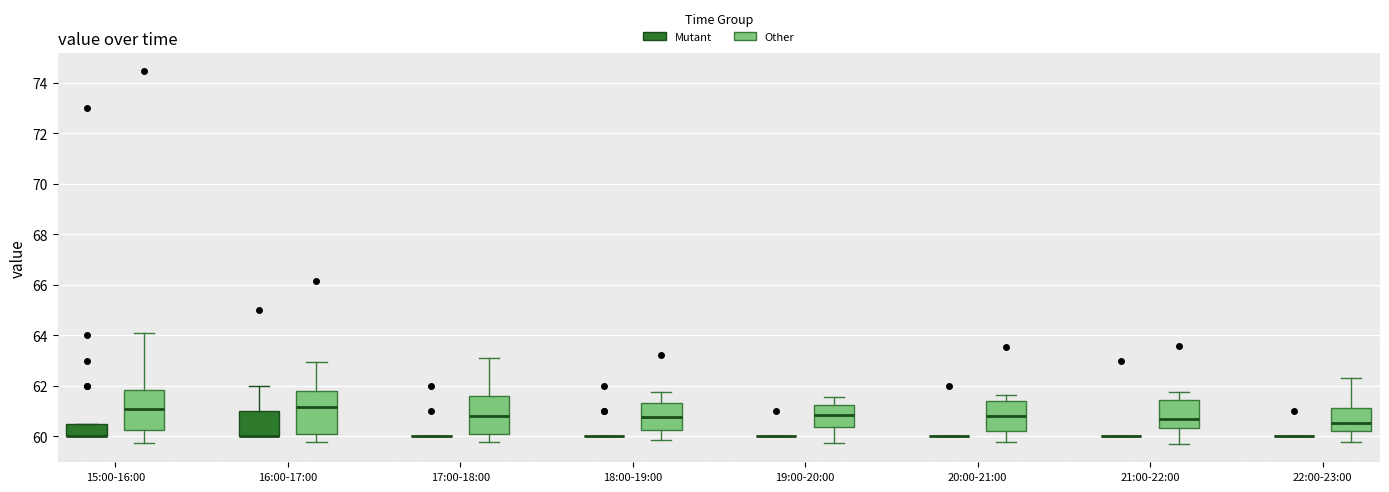

Reading left to right, transcribe this box plot: for each box, give where its median line is, the range the box spans, and where its two whiskers end, as read against the y-axis. The values are not printed on the chart, so give them approximately, as read against the axis.

15:00-16:00 (Mutant): median 60.0 (drawn on the box's lower edge), box 60.0 to 60.6, whiskers 60.0 to 60.6
15:00-16:00 (Other): median 61.0, box 60.2 to 61.8, whiskers 59.8 to 64.0
16:00-17:00 (Mutant): median 60.0 (drawn on the box's lower edge), box 60.0 to 61.0, whiskers 60.0 to 62.0
16:00-17:00 (Other): median 61.2, box 60.2 to 61.8, whiskers 59.8 to 63.0
17:00-18:00 (Mutant): box collapsed to a line at 60.0, whiskers 60.0 to 60.0
17:00-18:00 (Other): median 60.8, box 60.2 to 61.6, whiskers 59.8 to 63.0
18:00-19:00 (Mutant): box collapsed to a line at 60.0, whiskers 60.0 to 60.0
18:00-19:00 (Other): median 60.8, box 60.2 to 61.4, whiskers 59.8 to 61.8
19:00-20:00 (Mutant): box collapsed to a line at 60.0, whiskers 60.0 to 60.0
19:00-20:00 (Other): median 60.8, box 60.4 to 61.2, whiskers 59.8 to 61.6
20:00-21:00 (Mutant): box collapsed to a line at 60.0, whiskers 60.0 to 60.0
20:00-21:00 (Other): median 60.8, box 60.2 to 61.4, whiskers 59.8 to 61.6
21:00-22:00 (Mutant): box collapsed to a line at 60.0, whiskers 60.0 to 60.0
21:00-22:00 (Other): median 60.6, box 60.4 to 61.4, whiskers 59.8 to 61.8
22:00-23:00 (Mutant): box collapsed to a line at 60.0, whiskers 60.0 to 60.0
22:00-23:00 (Other): median 60.6, box 60.2 to 61.2, whiskers 59.8 to 62.2